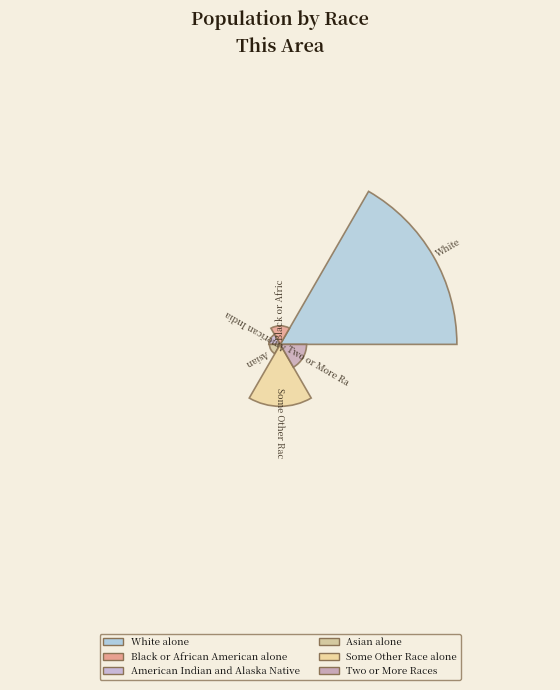

True or false: Black or African American alone accounts for 1% of the total.

True